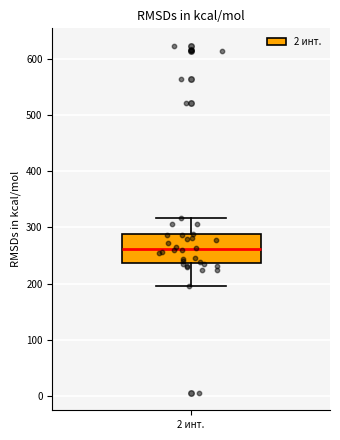

Where is the upper edge of the box for 2 инт. on the y-axis? The values are not printed on the chart, so give them approximately, as read against the axis.

290